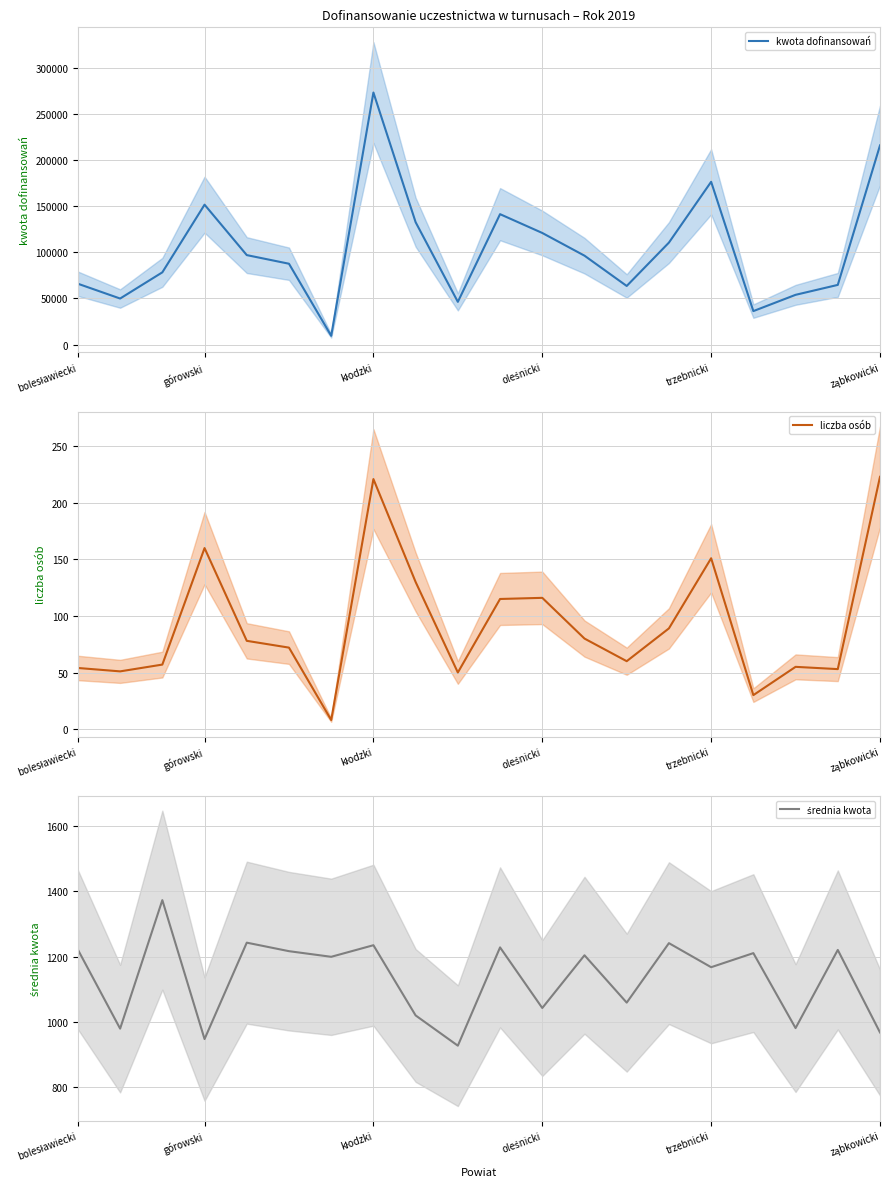

In średnia kwota, how many points are lower than both neighbors (excluding endpoints)?

8